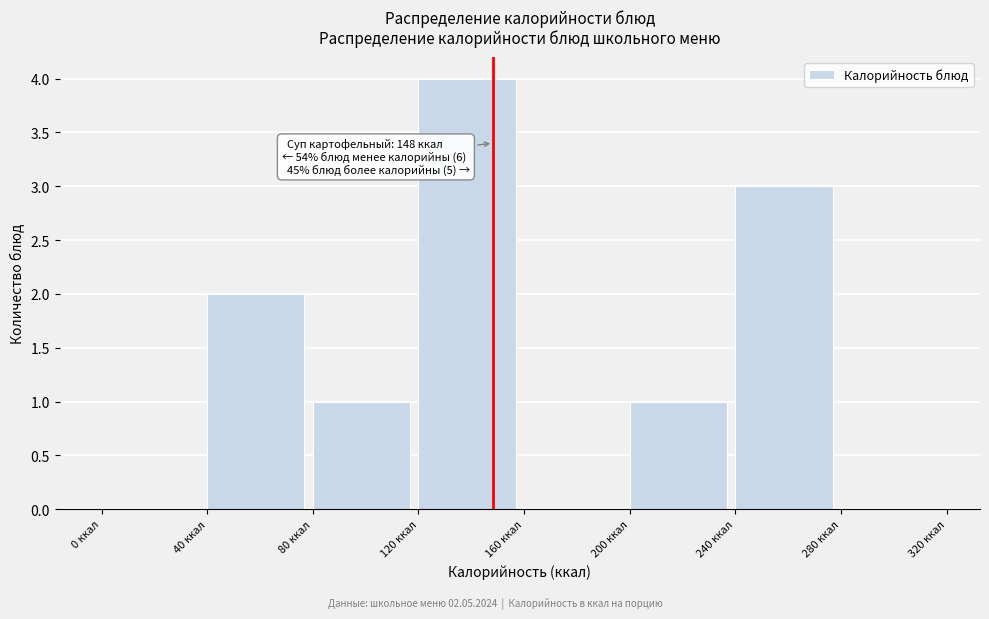

Over which range of the x-axis is the bar tallest?

120 to 160